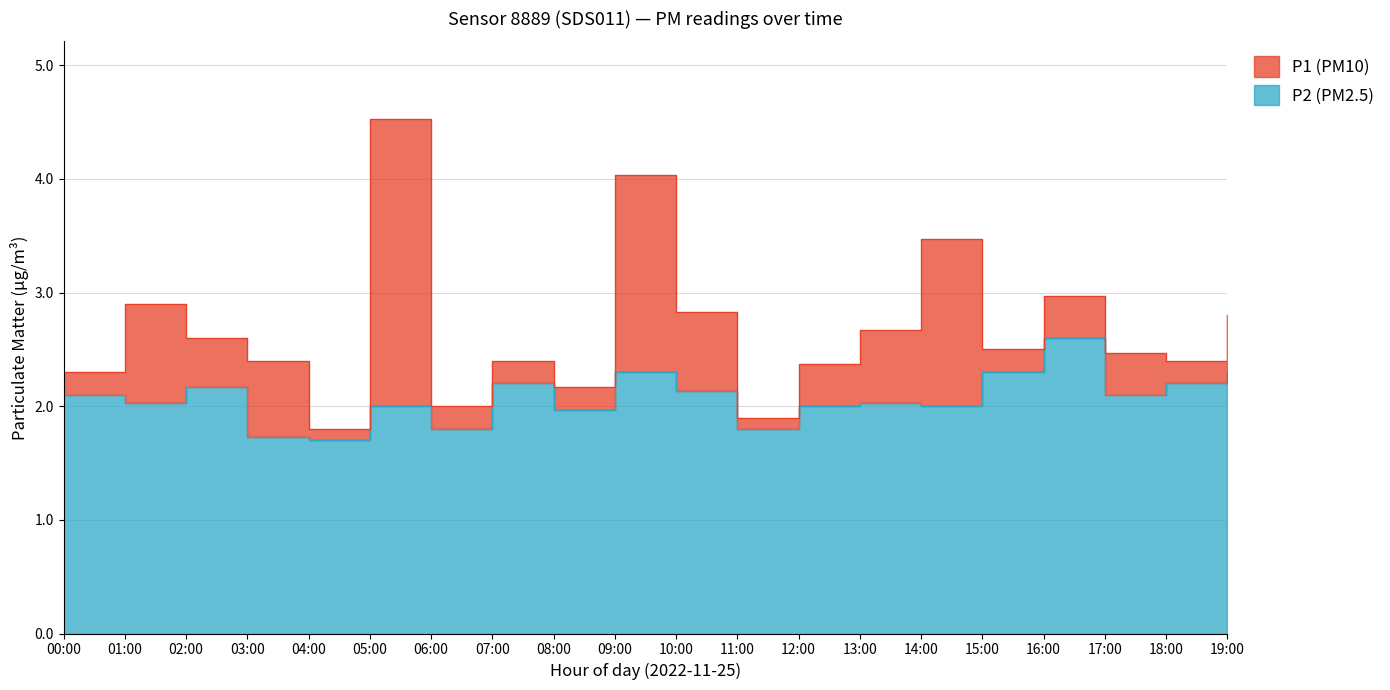

Rank the categories by P1 value from highest to lowest.

05:00, 09:00, 14:00, 16:00, 01:00, 10:00, 19:00, 13:00, 02:00, 15:00, 17:00, 03:00, 07:00, 18:00, 12:00, 00:00, 08:00, 06:00, 11:00, 04:00